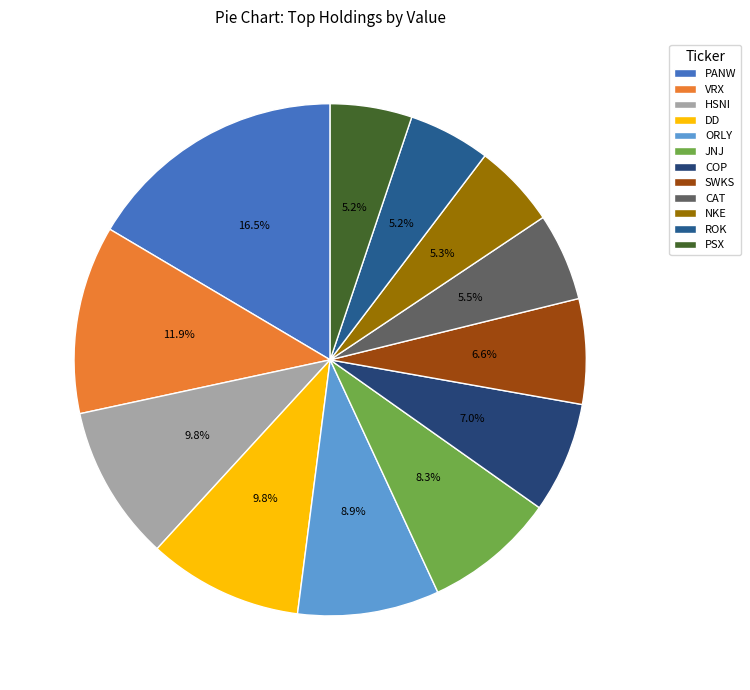

Combined, what portion of the pie is JNJ and ORLY?

17.2%